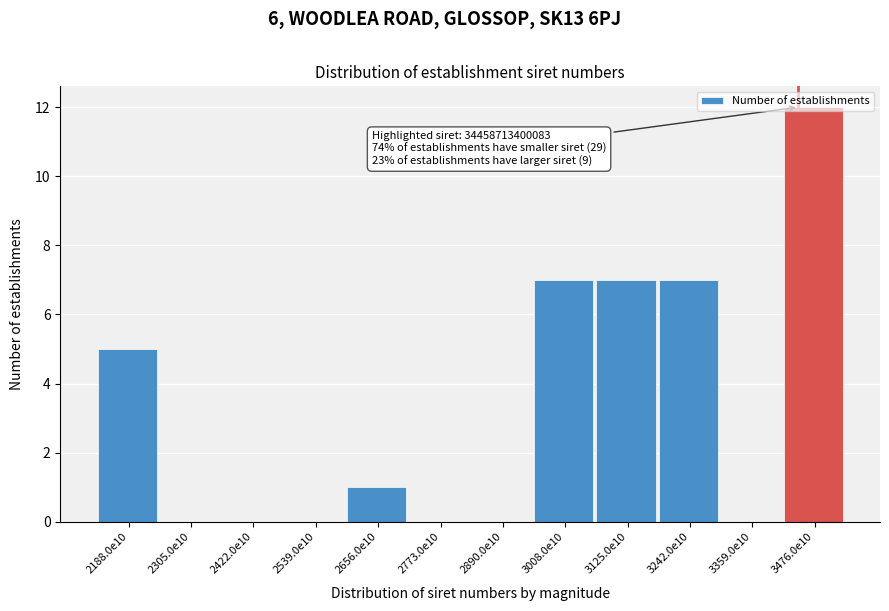

What is the change in value from 3359.0e10 to 3476.0e10?

+12